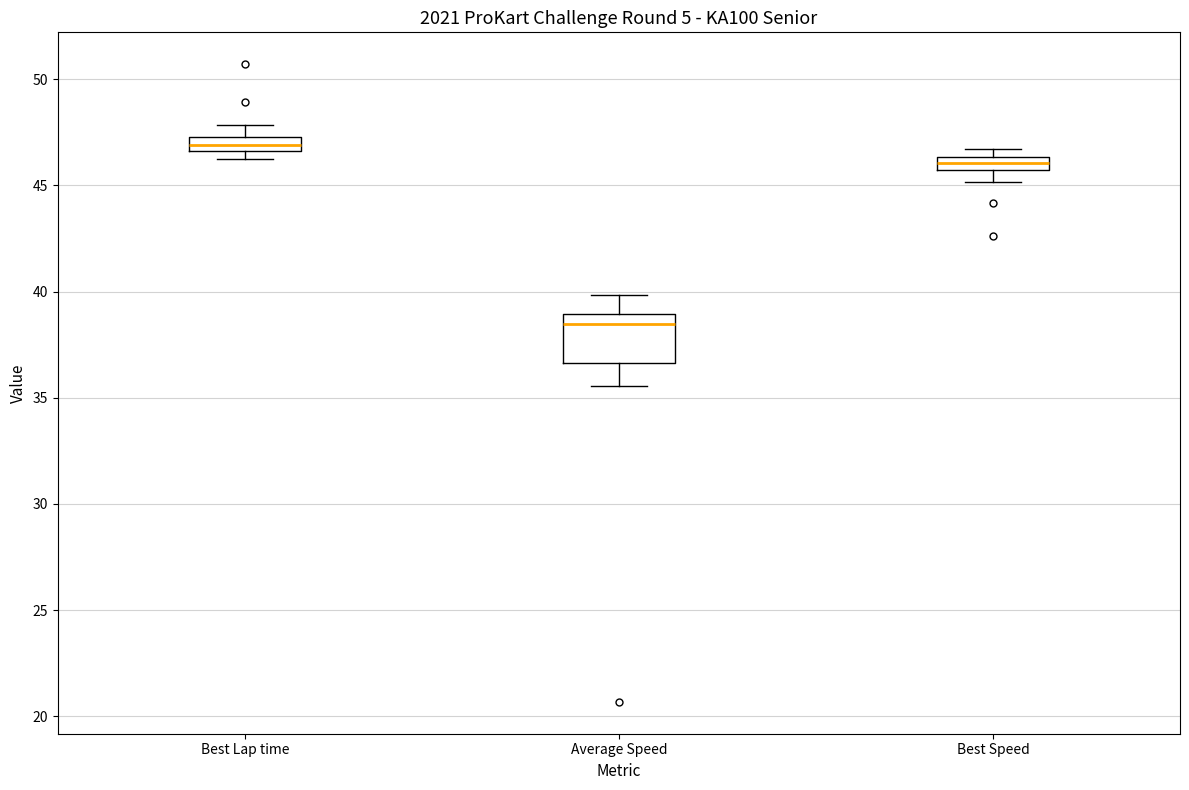

Which box's median line is the highest?

Best Lap time